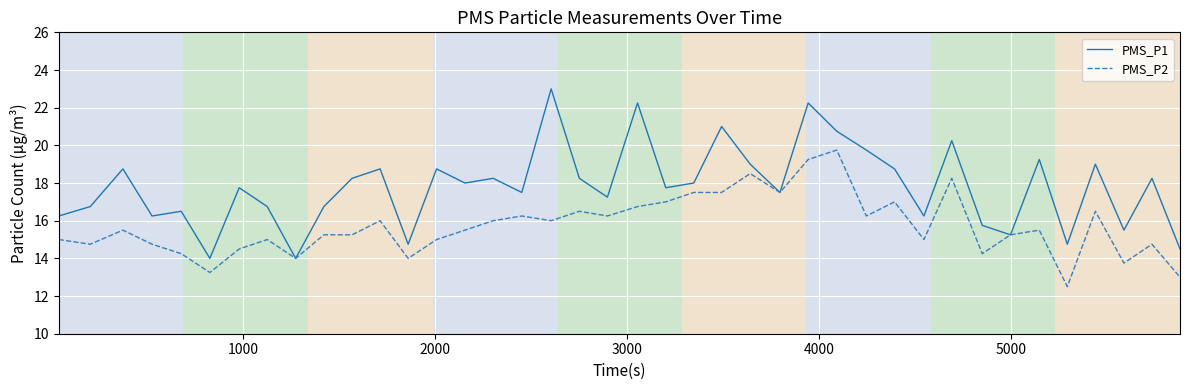

List the series in order of their peak value, lowest first.

PMS_P2, PMS_P1